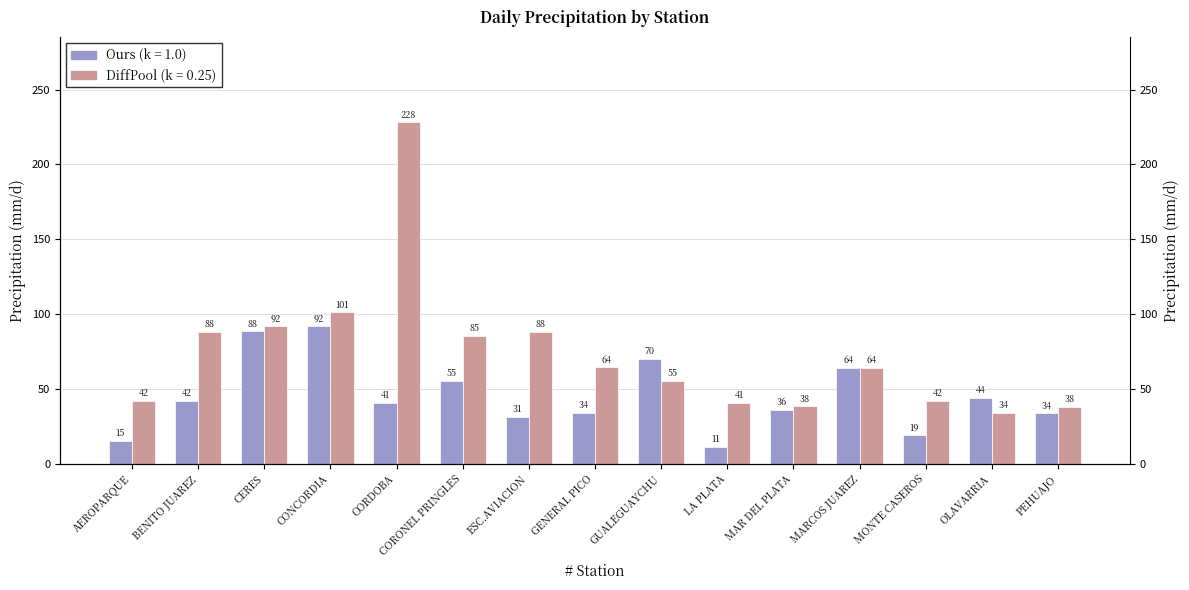

What is the total value across all series at BENITO JUAREZ?

130.0